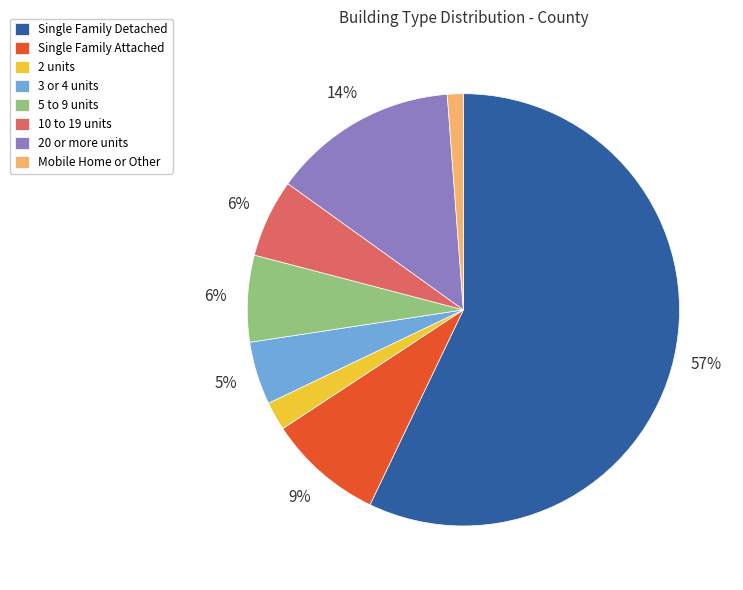

How many slices are in this pie chart?

8